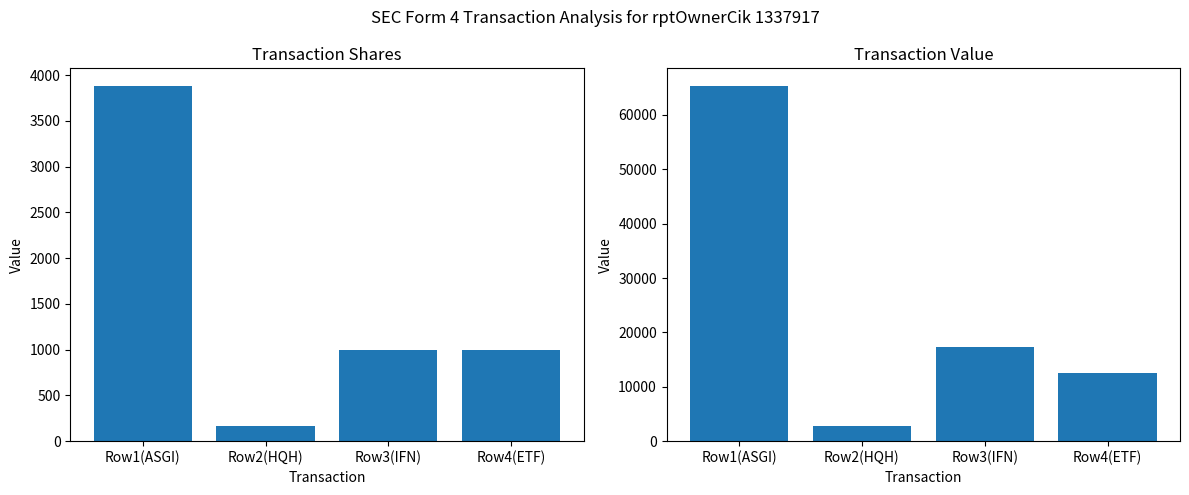

Read the transactionValue value at Row1(ASGI).

65317